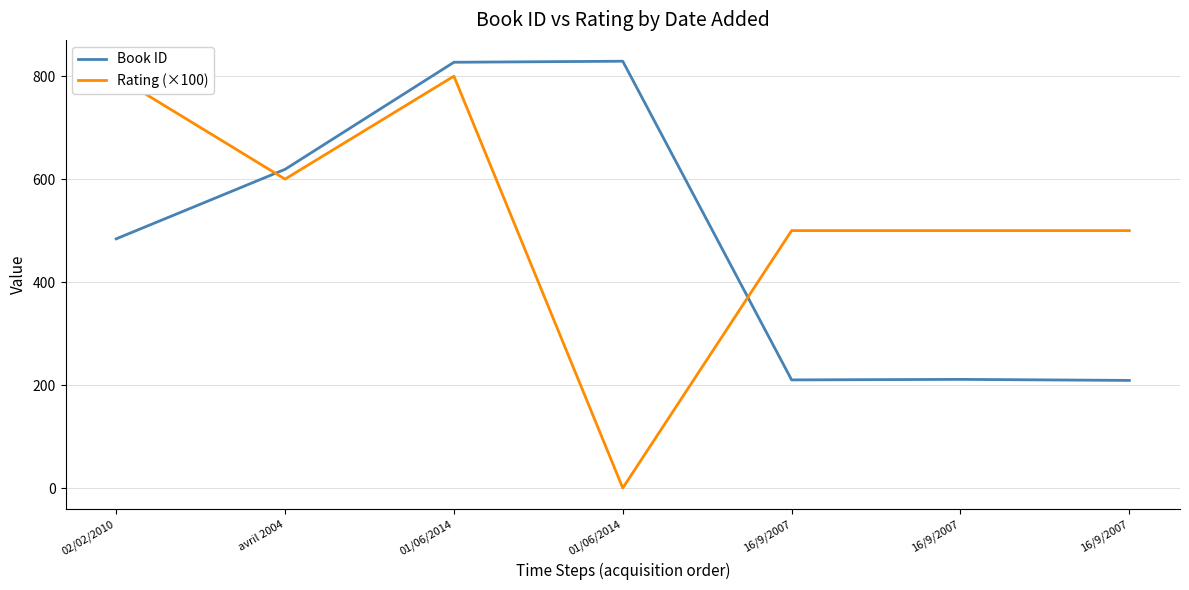

How many data points does each series have?

7